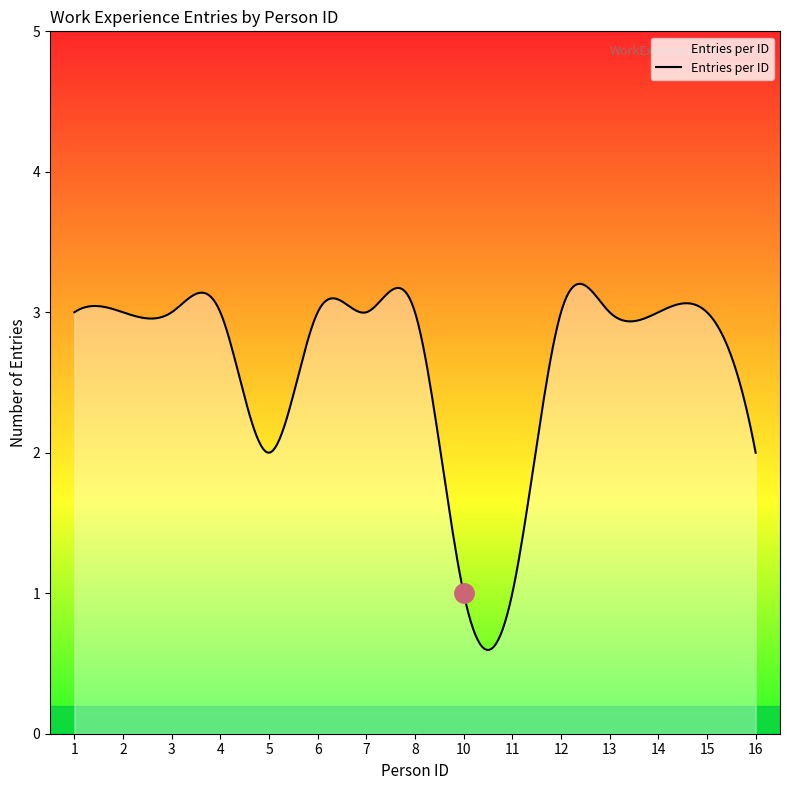

What is the maximum value shown in the chart?

3.2